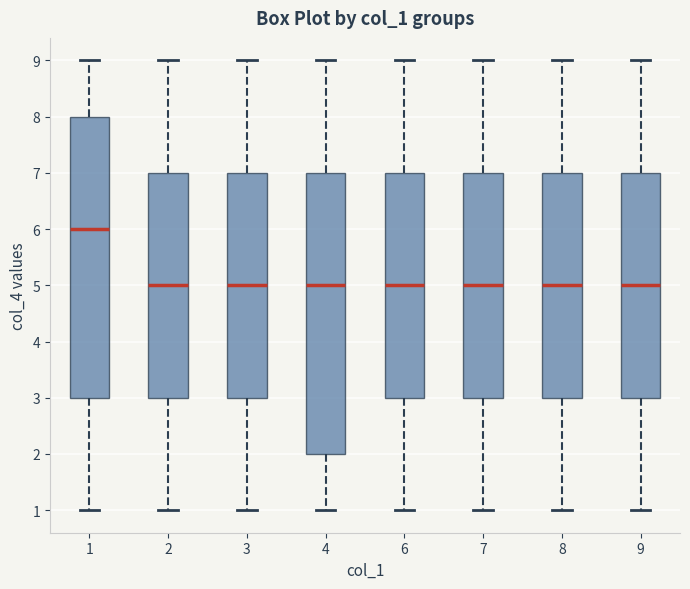

Reading left to right, transcribe this box plot: for each box, give where its median line is, the range the box spans, and where its two whiskers end, as read against the y-axis. The values are not printed on the chart, so give them approximately, as read against the axis.

1: median 6, box 3 to 8, whiskers 1 to 9
2: median 5, box 3 to 7, whiskers 1 to 9
3: median 5, box 3 to 7, whiskers 1 to 9
4: median 5, box 2 to 7, whiskers 1 to 9
6: median 5, box 3 to 7, whiskers 1 to 9
7: median 5, box 3 to 7, whiskers 1 to 9
8: median 5, box 3 to 7, whiskers 1 to 9
9: median 5, box 3 to 7, whiskers 1 to 9